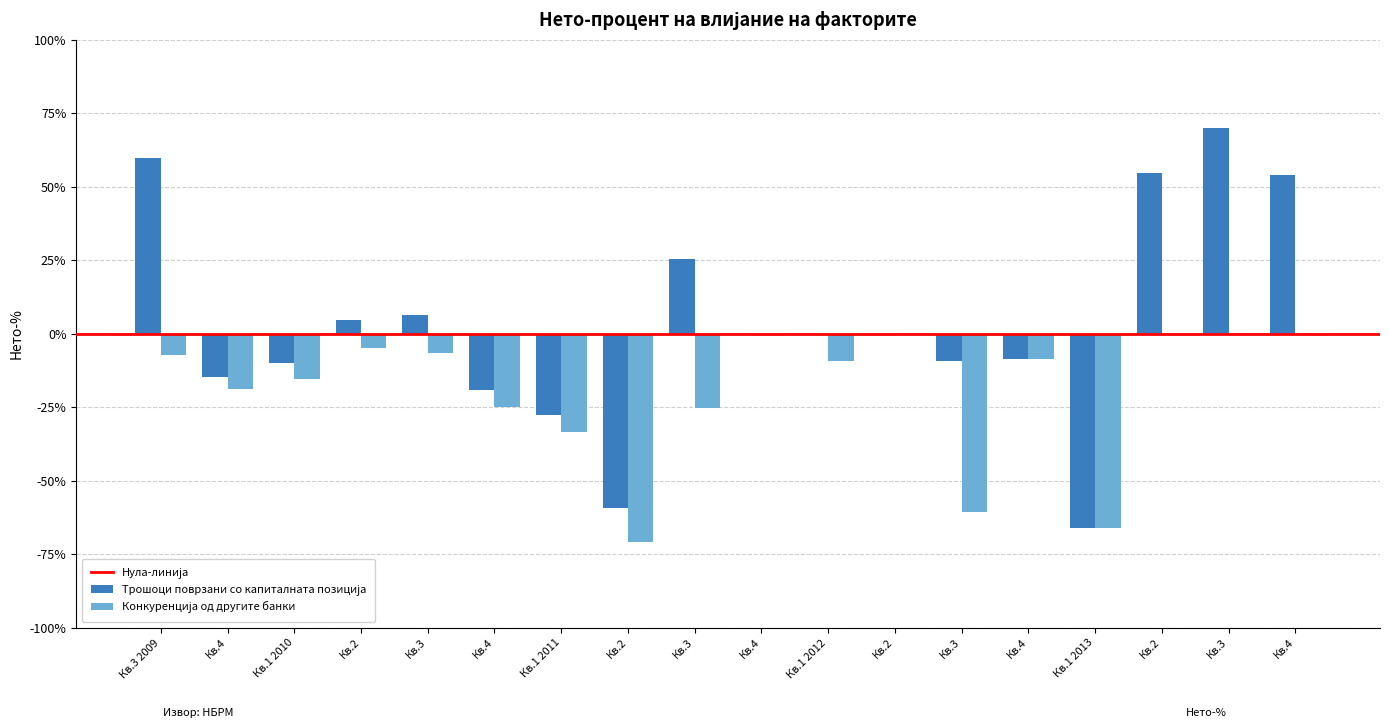

Reading left to right, extract all data points from this chart.

Трошоци поврзани со капиталната позиција: Кв.3 2009=59.9	Кв.4=-14.6	Кв.1 2010=-10.0	Кв.2=4.8	Кв.3=6.4	Кв.4=-19.2	Кв.1 2011=-27.7	Кв.2=-59.3	Кв.3=25.3	Кв.4=0.0	Кв.1 2012=0.0	Кв.2=0.0	Кв.3=-9.4	Кв.4=-8.7	Кв.1 2013=-66.2	Кв.2=54.7	Кв.3=70.0	Кв.4=54.0
Конкуренција од другите банки: Кв.3 2009=-7.1	Кв.4=-18.8	Кв.1 2010=-15.4	Кв.2=-4.8	Кв.3=-6.4	Кв.4=-25.0	Кв.1 2011=-33.3	Кв.2=-70.7	Кв.3=-25.3	Кв.4=0.0	Кв.1 2012=-9.2	Кв.2=0.0	Кв.3=-60.6	Кв.4=-8.7	Кв.1 2013=-66.2	Кв.2=0.0	Кв.3=0.0	Кв.4=0.0